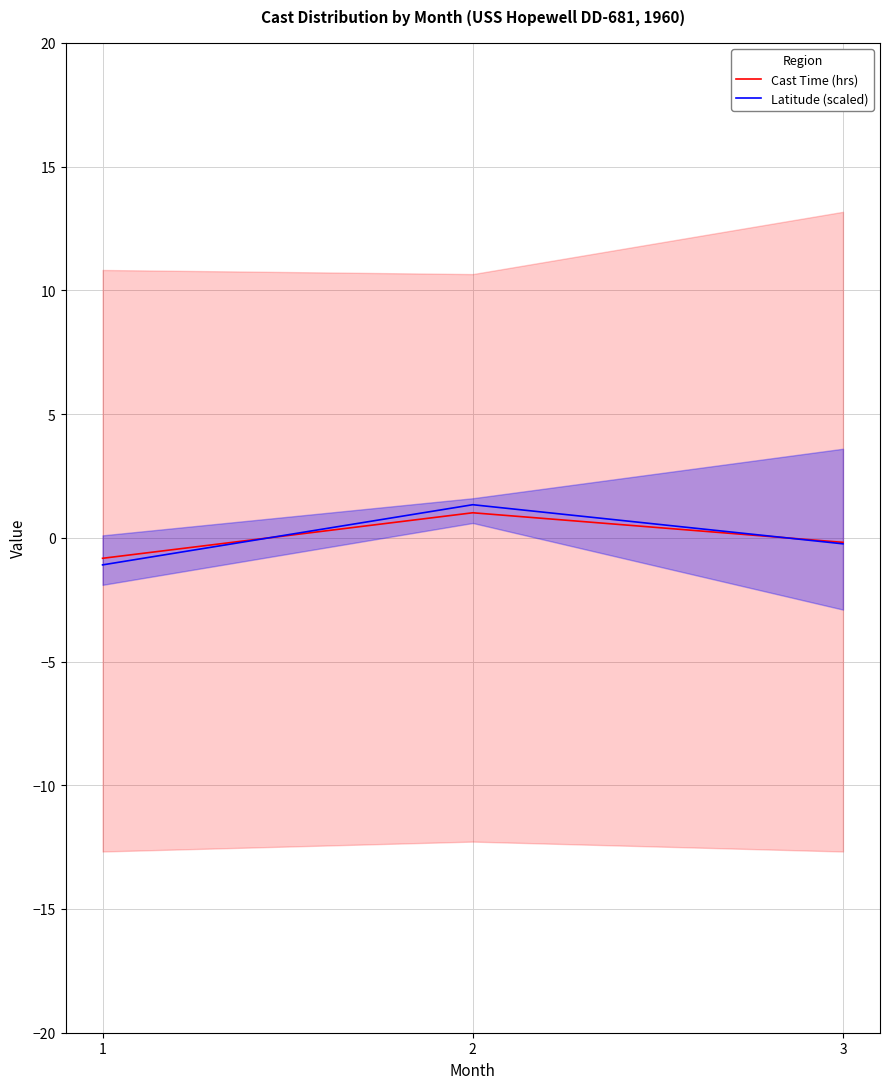

Count the number of categories in the chart.

3